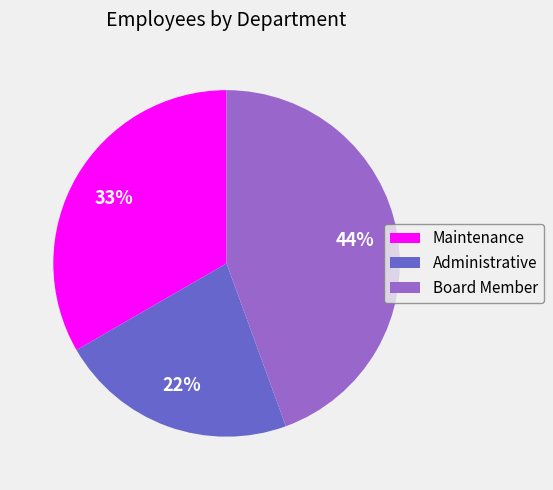

Approximately how many times larger is the value at Board Member compared to Maintenance?

1.3